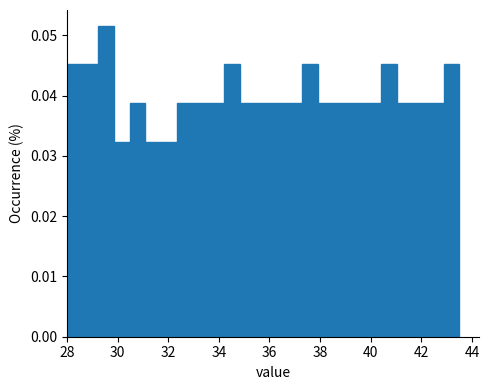

Read against the x-axis, roughly where is the centre of the tallest bar?

29.6